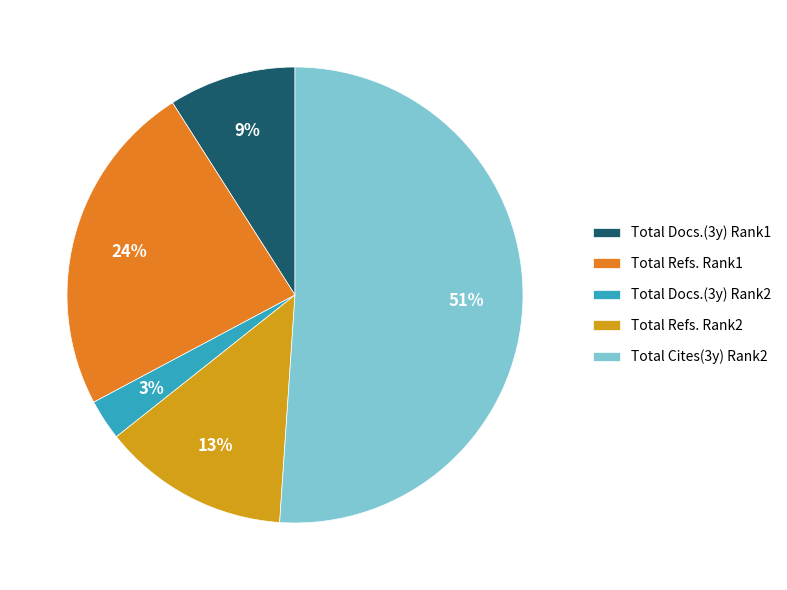

What is the smallest slice in the pie chart?

Total Docs.(3y) Rank2